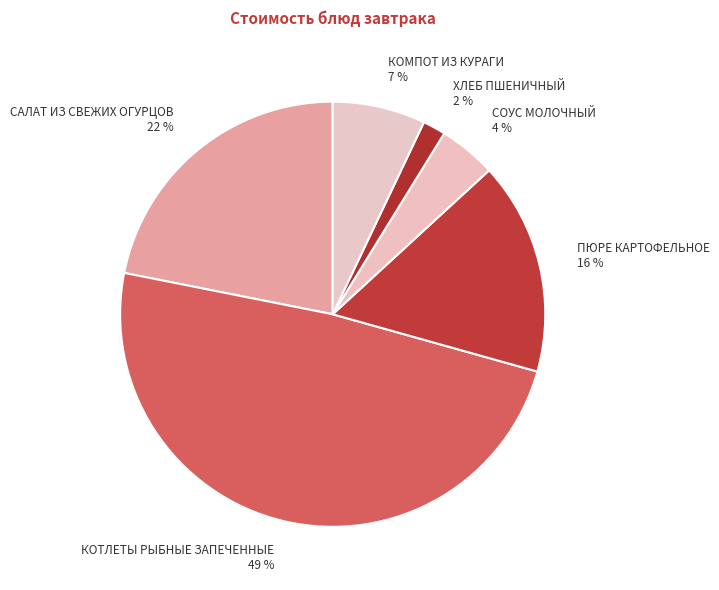

What percentage is the ХЛЕБ ПШЕНИЧНЫЙ slice, to the nearest percent?

2%